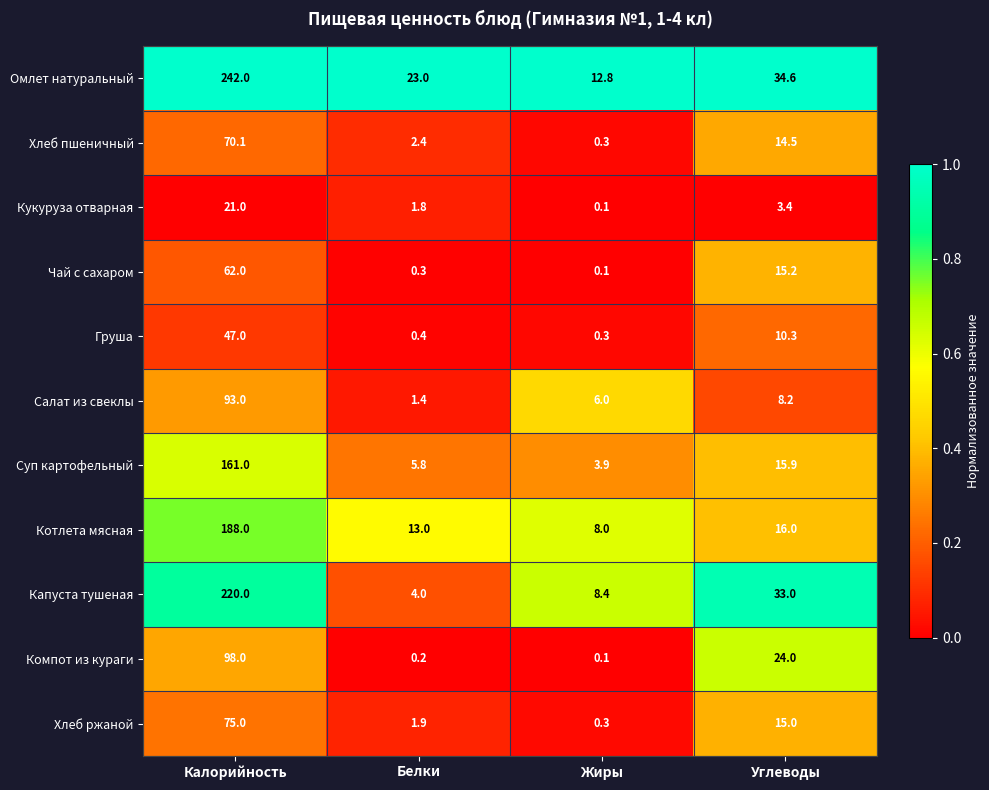

What is the sum of all Омлет натуральный values?

312.4